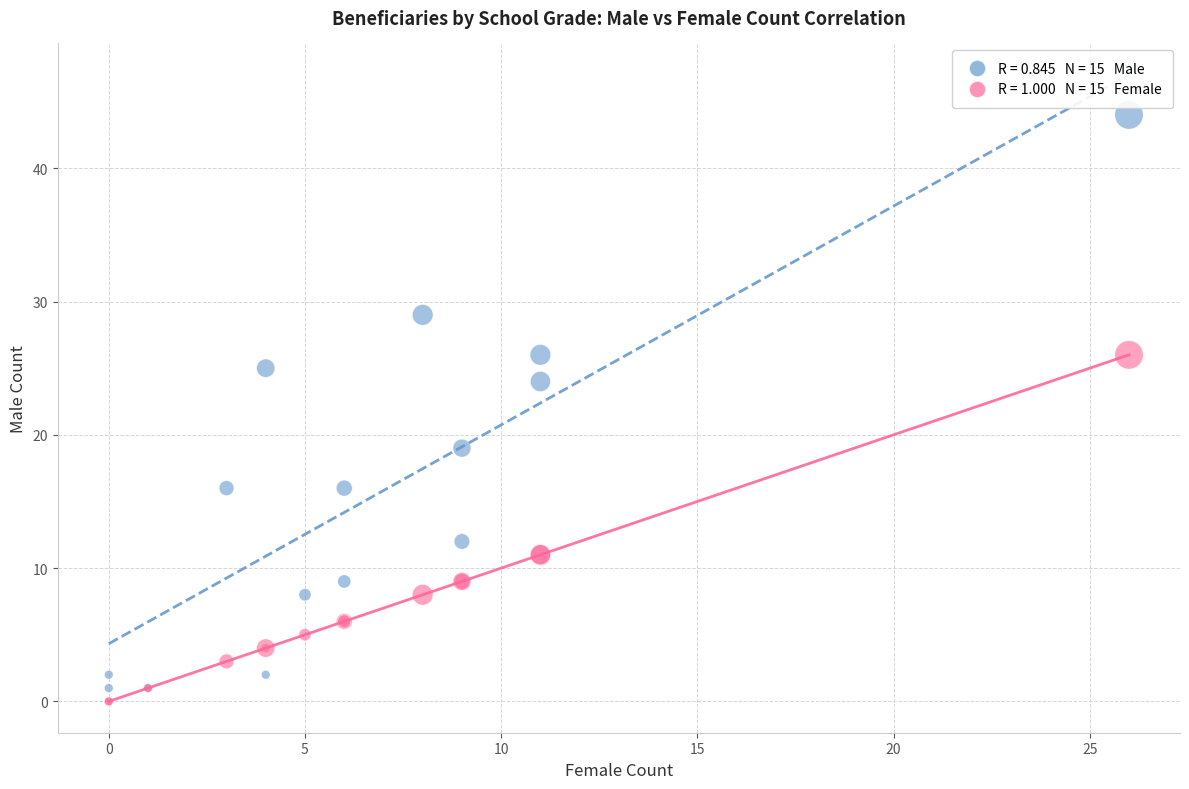

Across all series, what Y value is closest to 22?

24